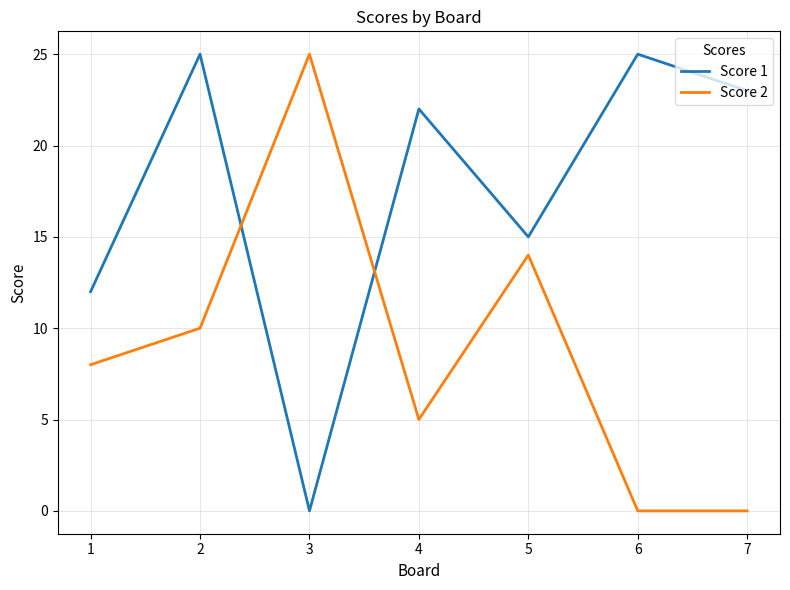

Which category has the lowest value in the Score 1 series?

3